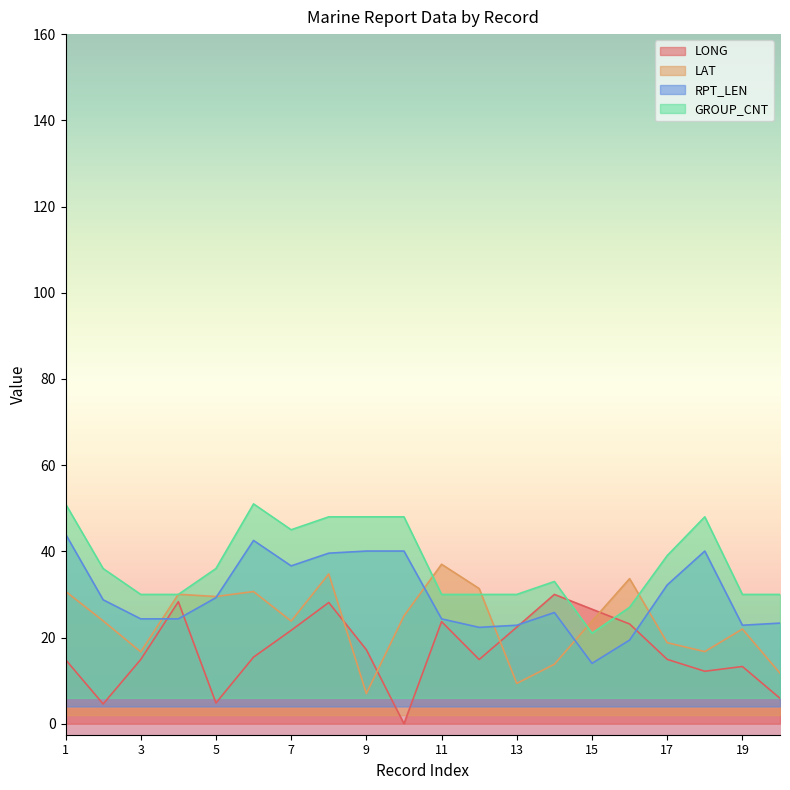

How many data points in LAT are above 23?

12